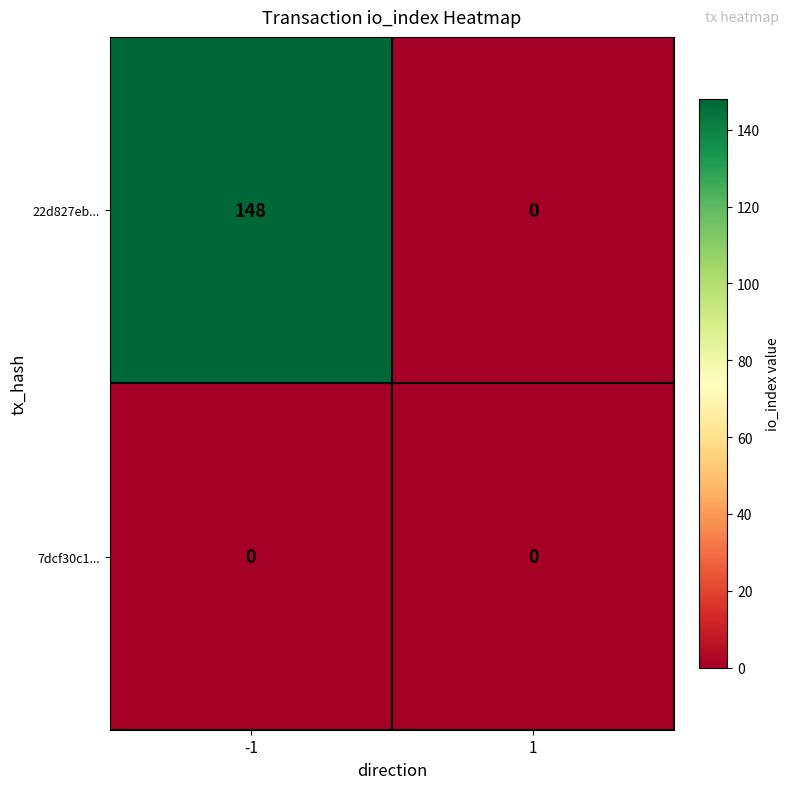

Reading left to right, extract all data points from this chart.

22d827eb...: 148	0
7dcf30c1...: 0	0